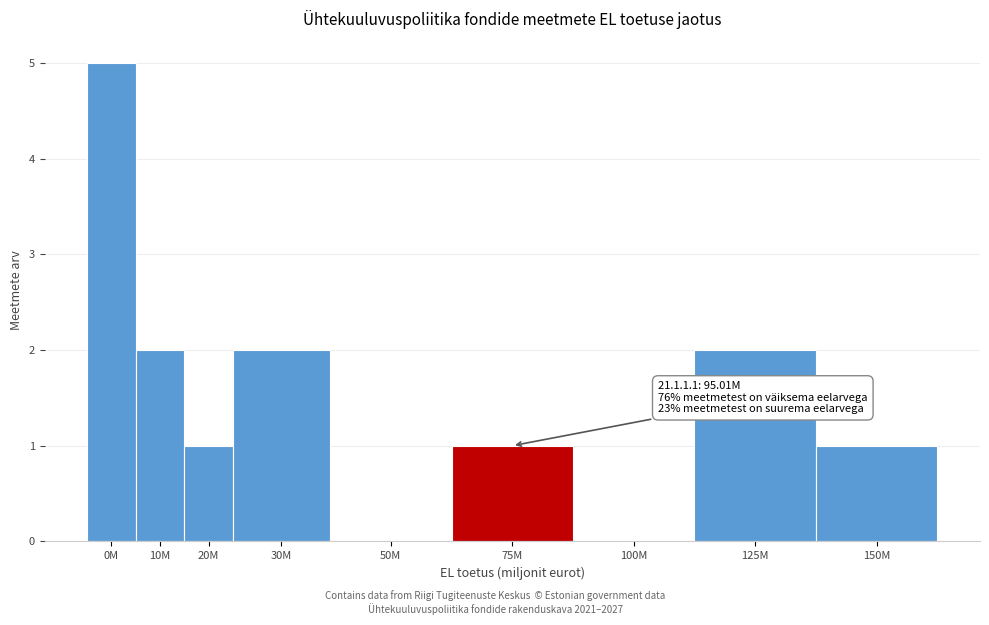

Reading right to left, list all the values displayed in this chart.

150M=1	125M=2	100M=0	75M=1	50M=0	30M=2	20M=1	10M=2	0M=5